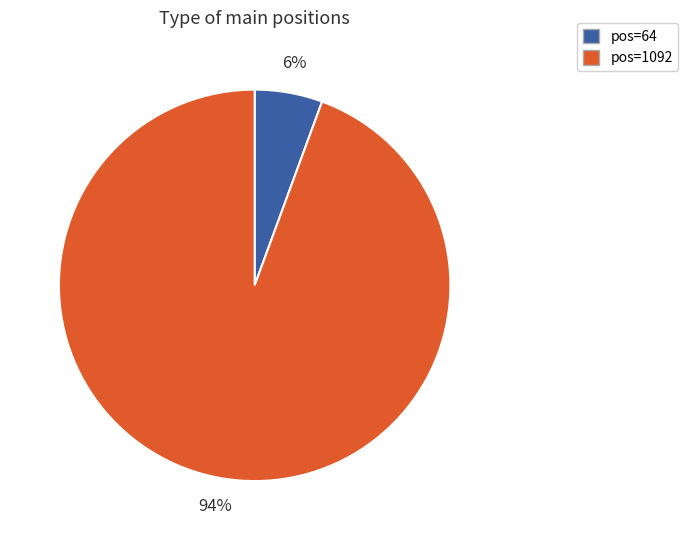

To the nearest percent, what is the average slice percentage?

50%